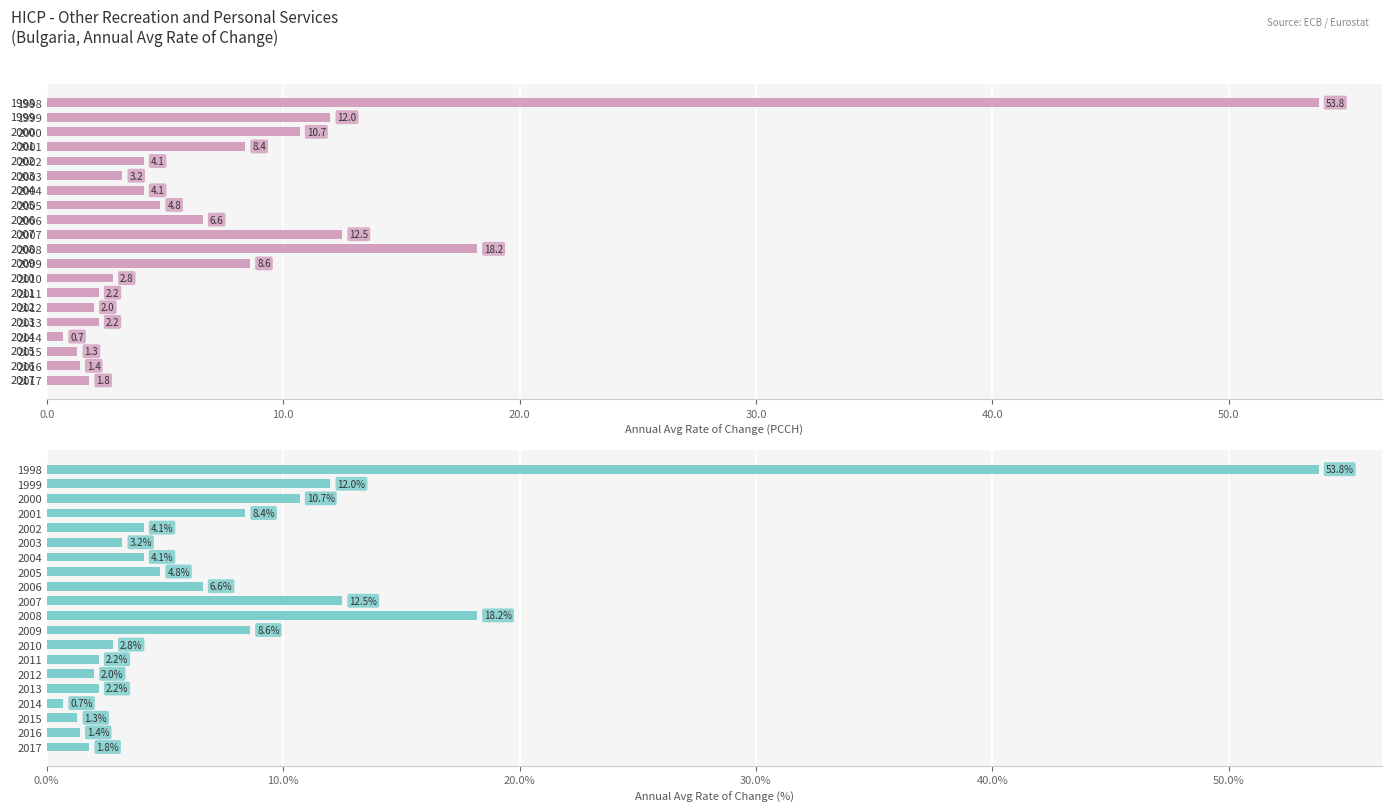

Is the value of OBS_VALUE at 2014 greater than the value of OBS_VALUE (%) at 2005?

No